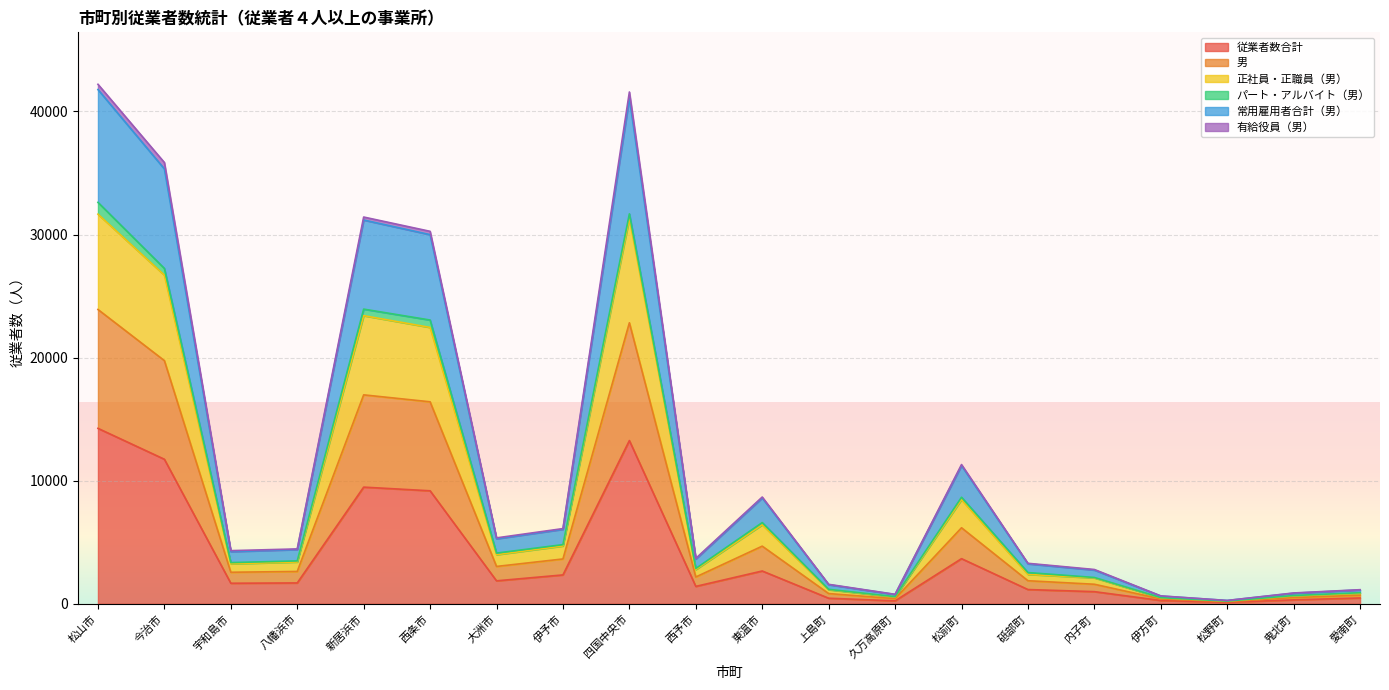

Which category has the highest value in the 従業者数合計 series?

松山市